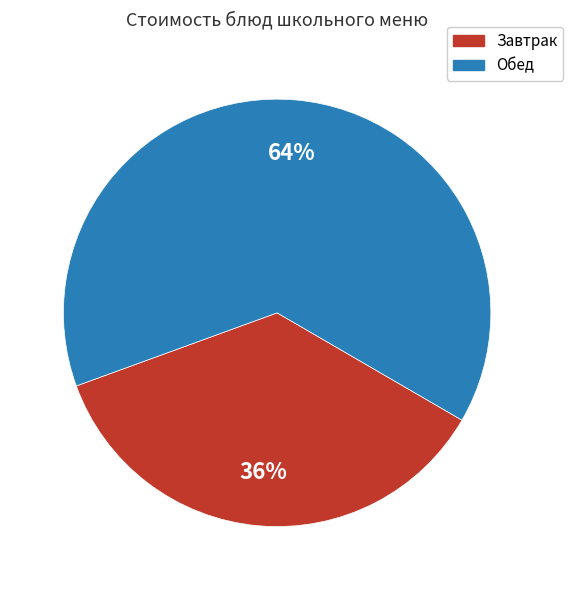

Rank the categories by value from lowest to highest.

Завтрак, Обед